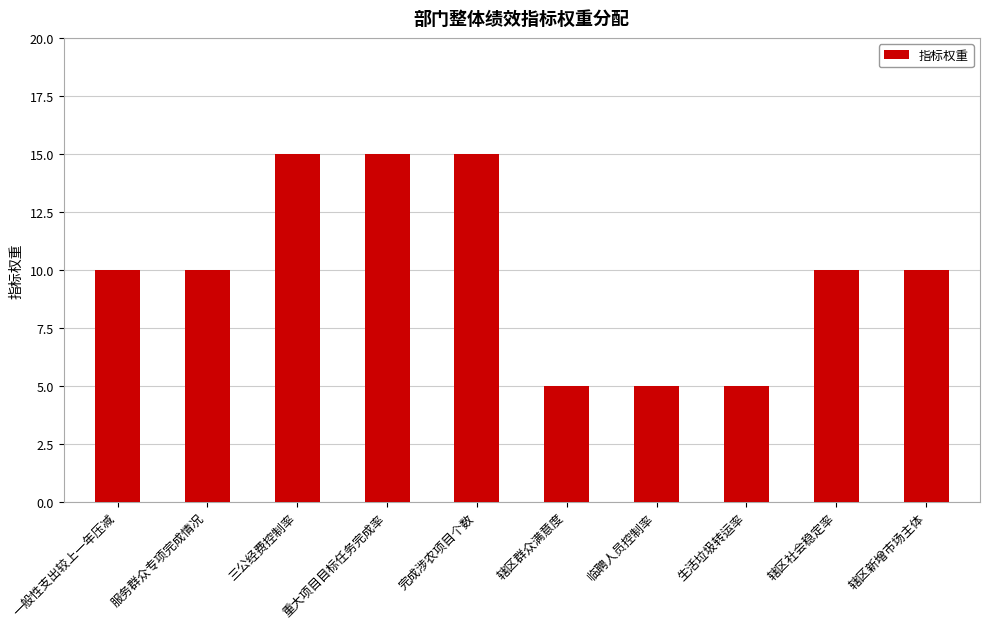

What is the difference between the values at 临聘人员控制率 and 一般性支出较上一年压减?

5